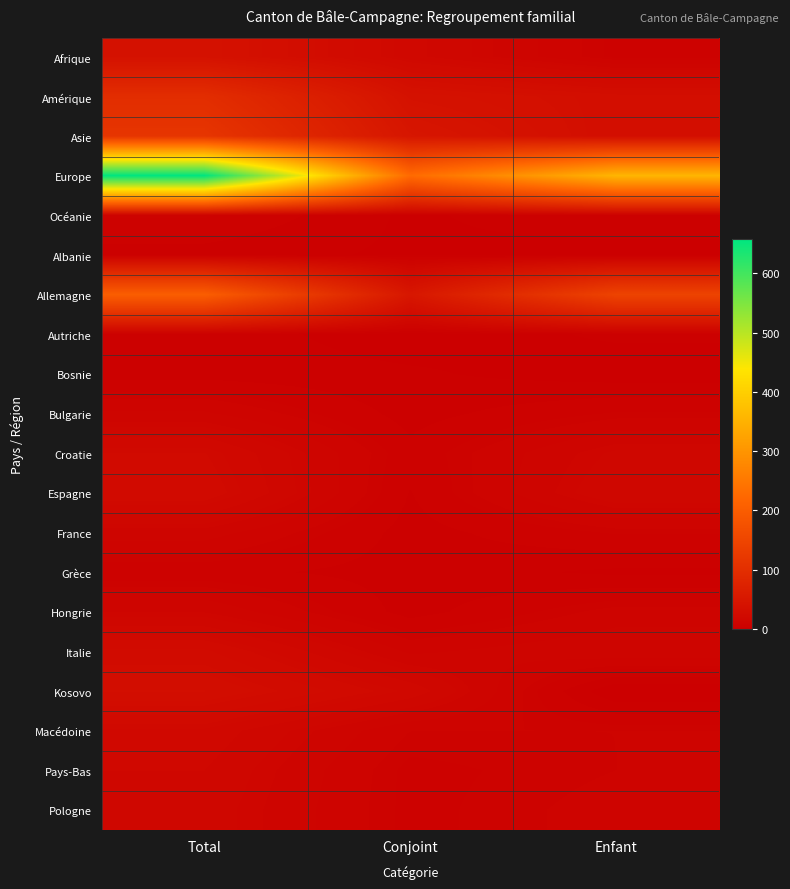

At how many categories does at least one series exceed 280?

2